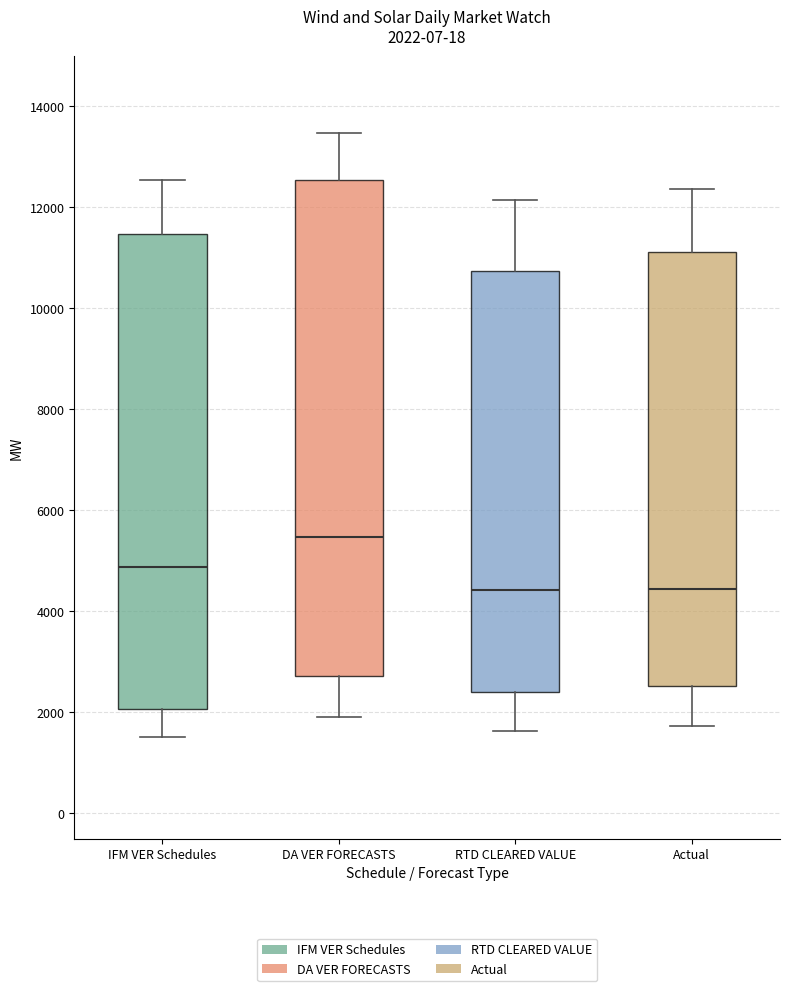

Which box's median line is the highest?

DA VER FORECASTS